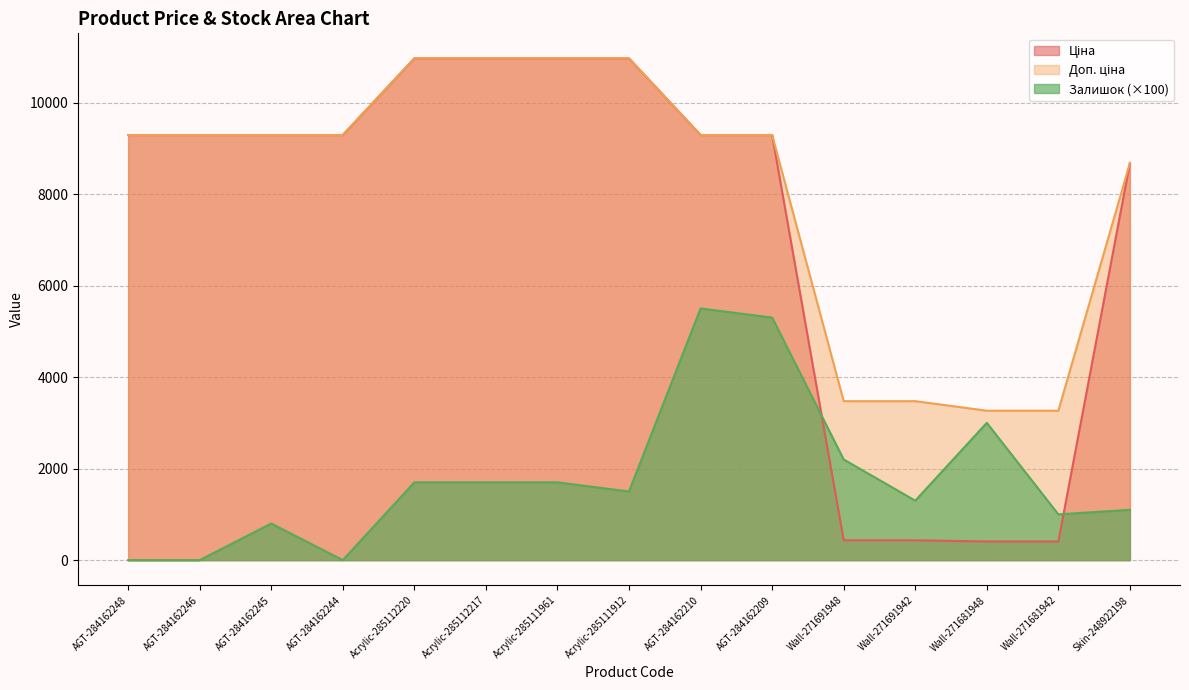

Rank the categories by Доп. ціна value from highest to lowest.

Acrylic-285112220, Acrylic-285112217, Acrylic-285111961, Acrylic-285111912, AGT-284162248, AGT-284162246, AGT-284162245, AGT-284162244, AGT-284162210, AGT-284162209, Skin-248922198, Wall-271691948, Wall-271691942, Wall-271681948, Wall-271681942